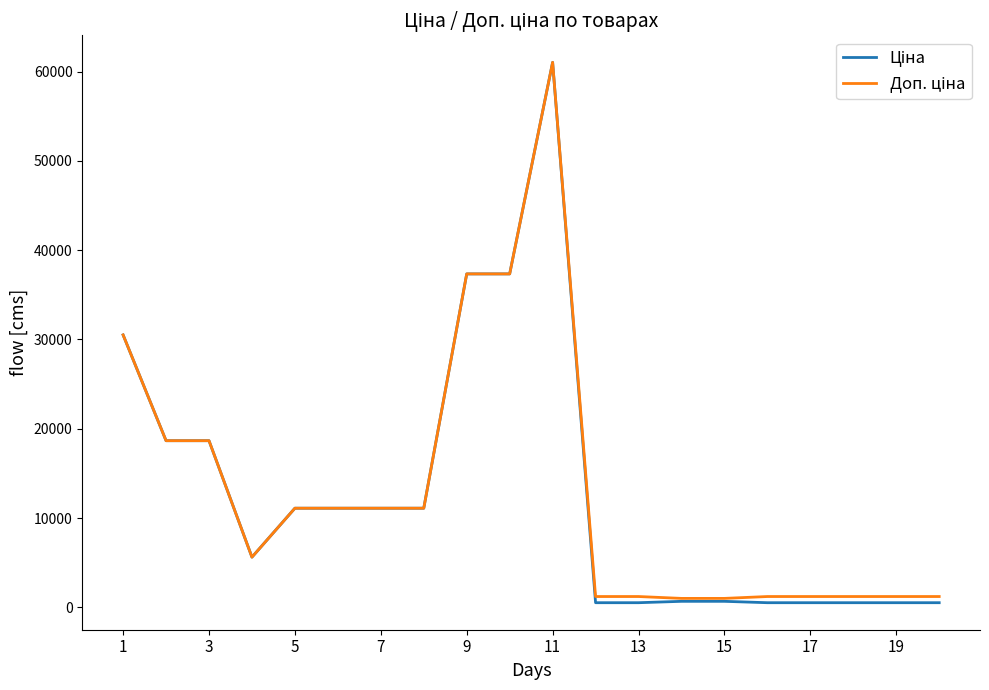

What is the greatest value displayed?

61024.7